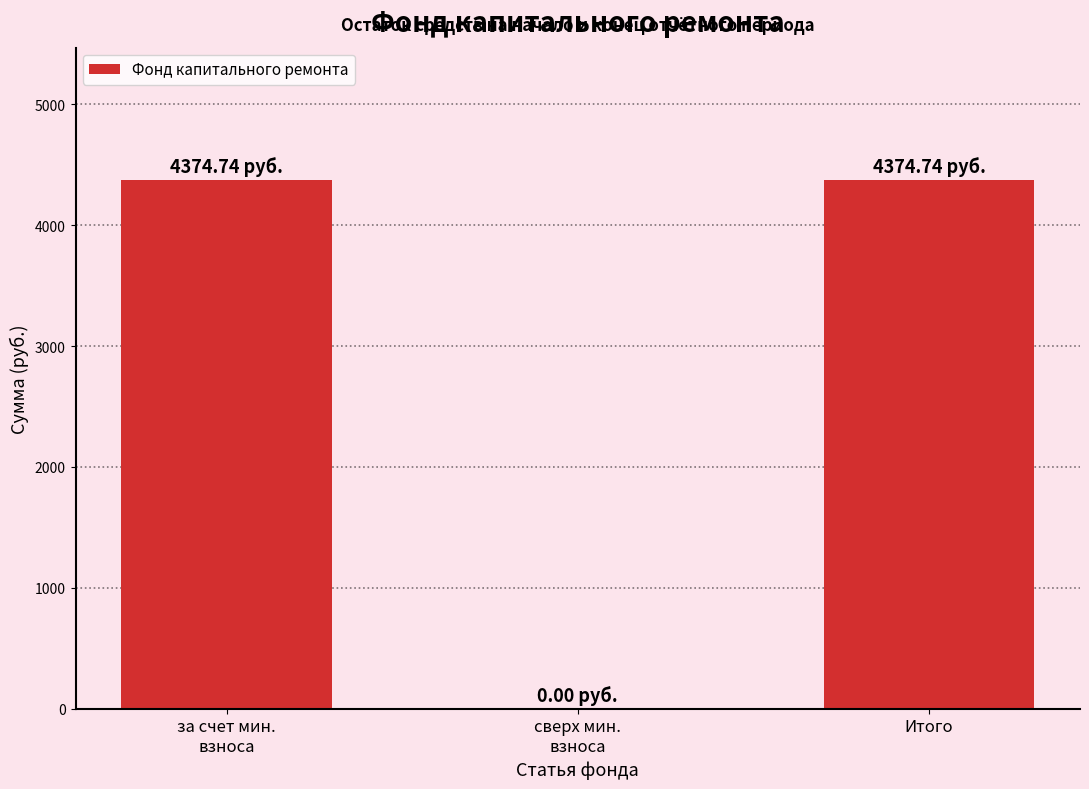

Are the bars horizontal?

No